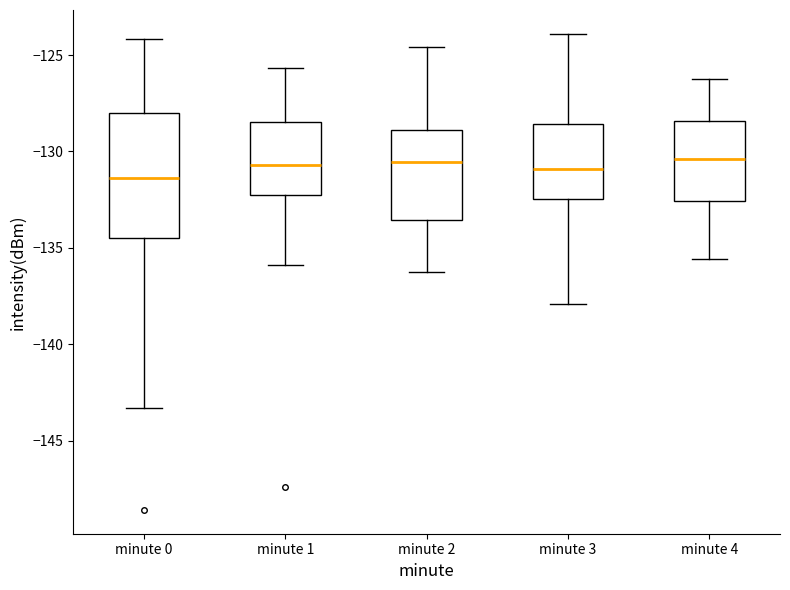

Reading left to right, transcribe this box plot: for each box, give where its median line is, the range the box spans, and where its two whiskers end, as read against the y-axis. The values are not printed on the chart, so give them approximately, as read against the axis.

minute 0: median -131.5, box -134.5 to -128.0, whiskers -143.5 to -124.0
minute 1: median -130.5, box -132.5 to -128.5, whiskers -136.0 to -125.5
minute 2: median -130.5, box -133.5 to -129.0, whiskers -136.0 to -124.5
minute 3: median -131.0, box -132.5 to -128.5, whiskers -138.0 to -124.0
minute 4: median -130.5, box -132.5 to -128.5, whiskers -135.5 to -126.0